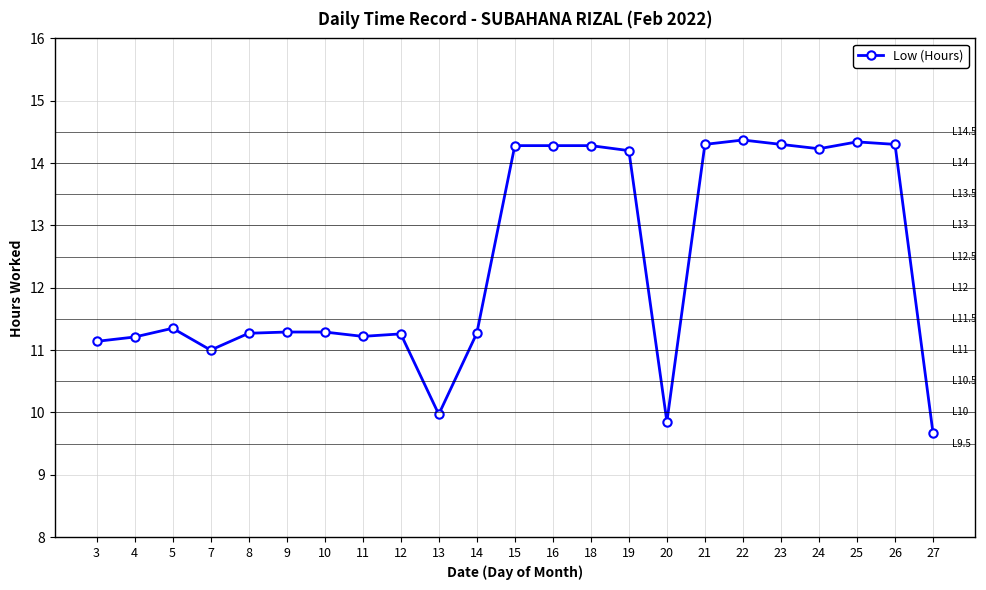

What is the change in value from 7 to 22?

+3.4